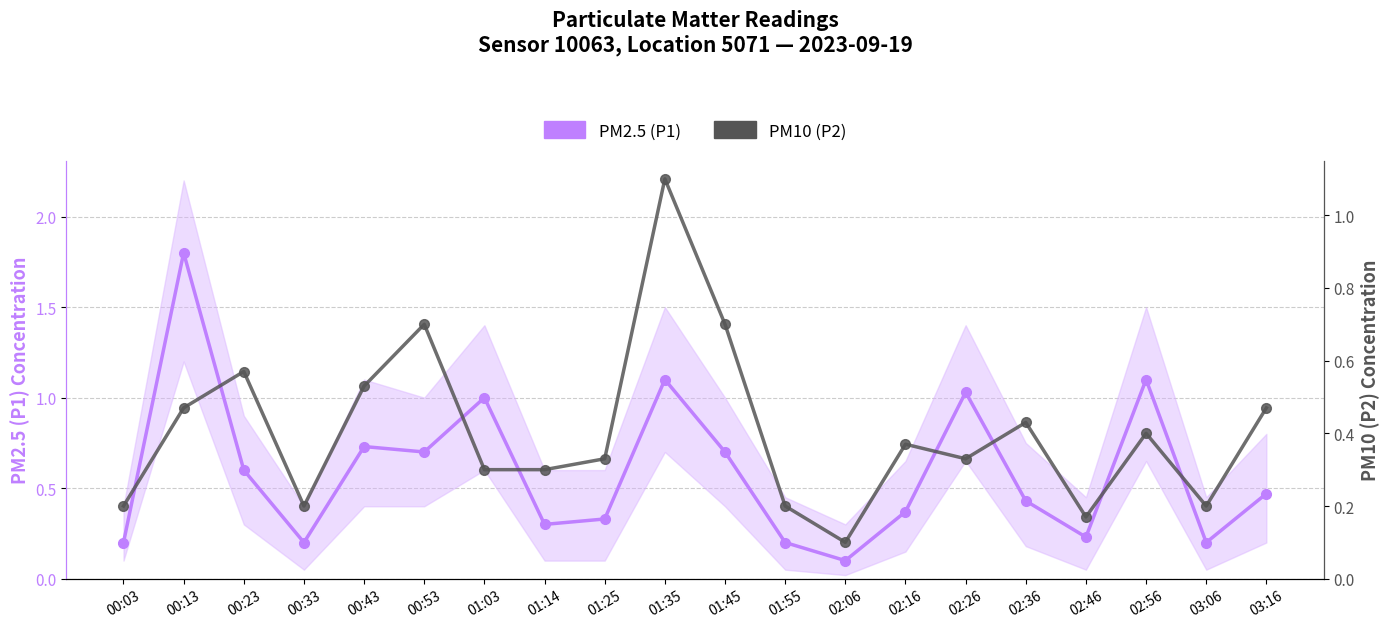

Count the PM10 (P2) values in the range 0 to 1.

19